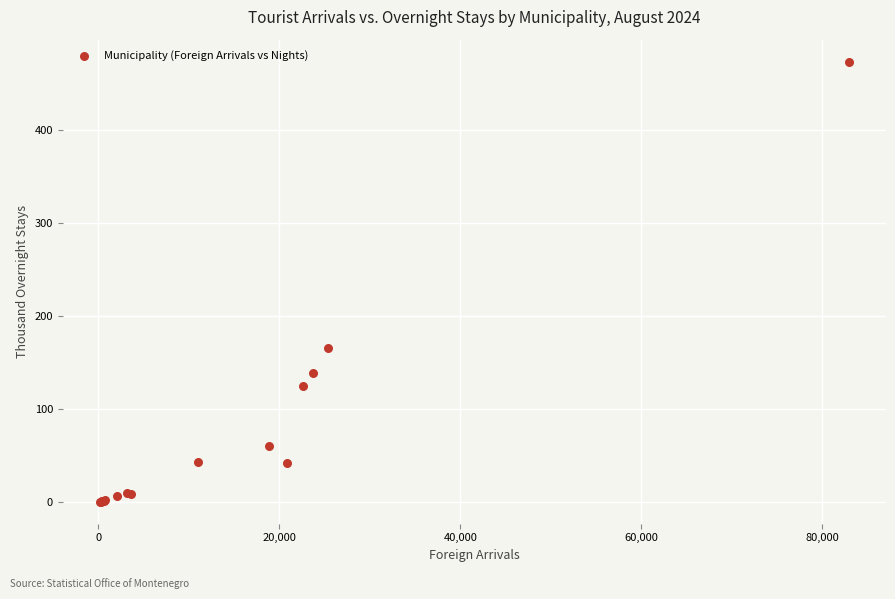

What Y value in the scatter plot is closest to 236?

165.9